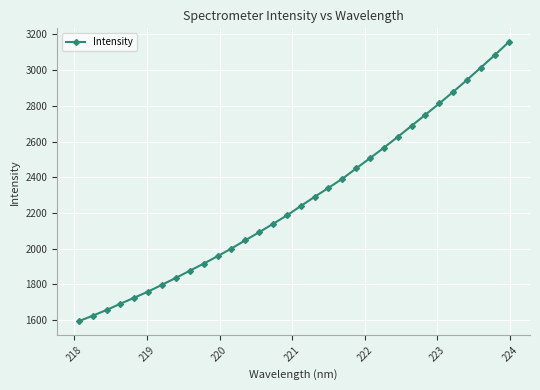

How many data points are above 2238?

16